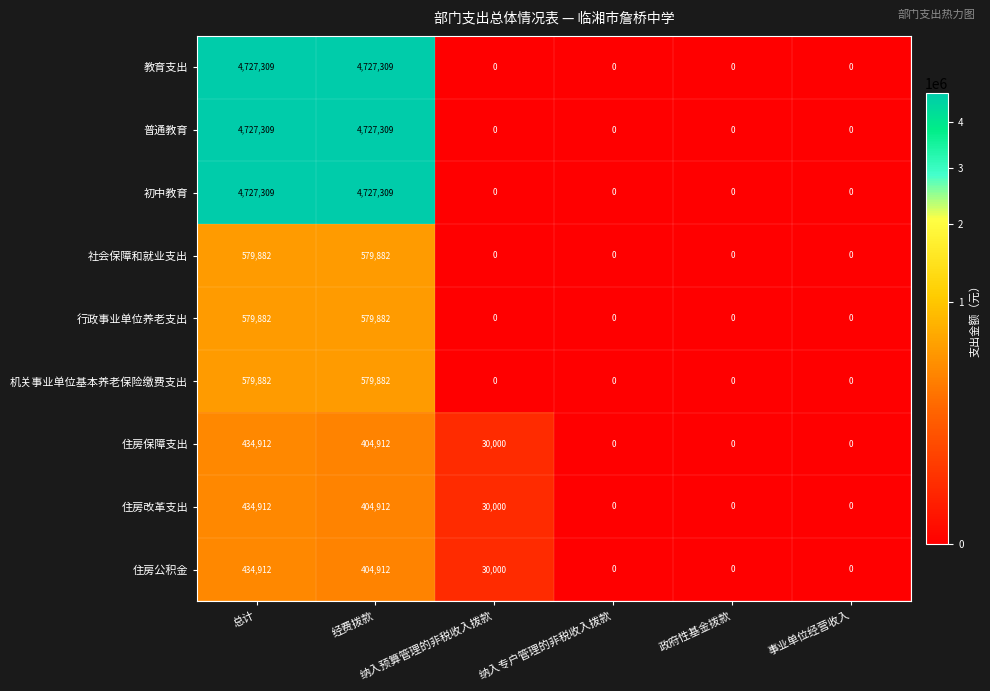

What is the maximum value shown in the chart?

4727309